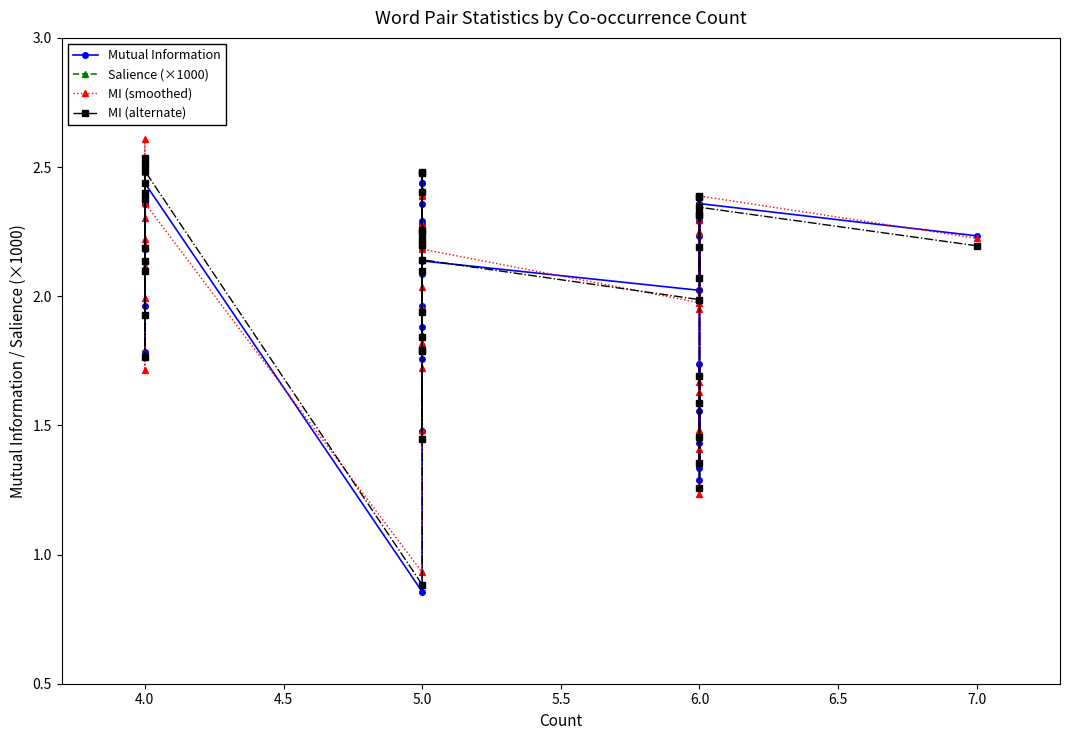

What is the value of the Mutual Information point at the 23rd from the left?

1.8